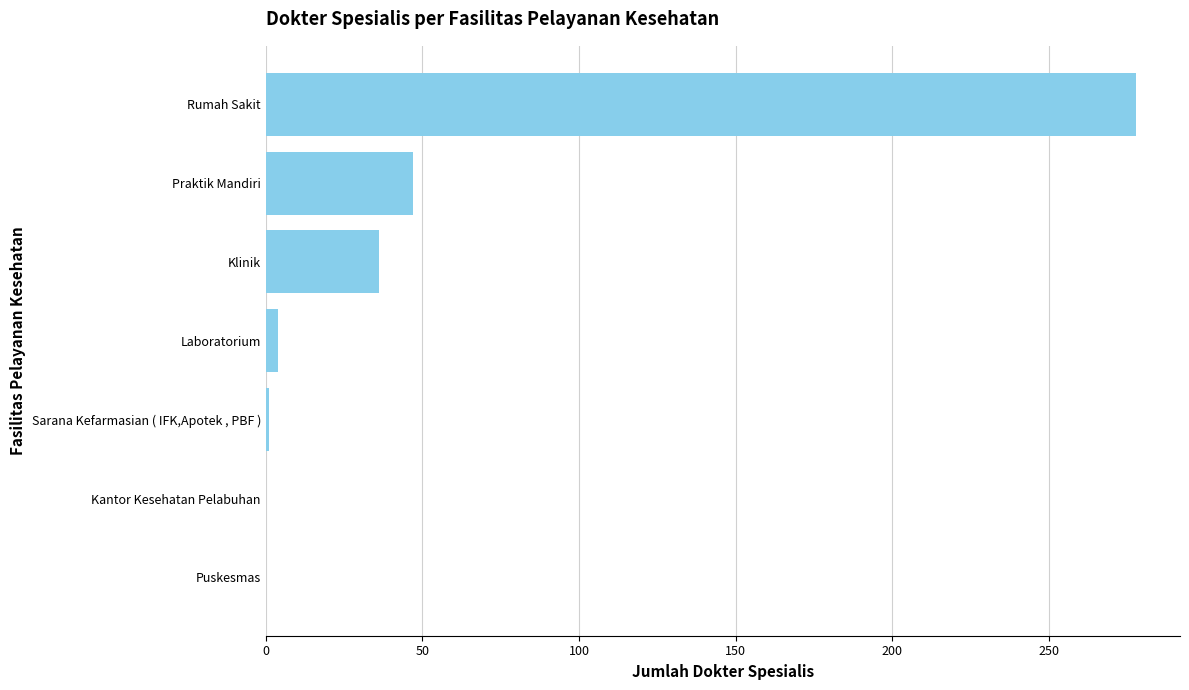

How many distinct data groups are displayed?

1